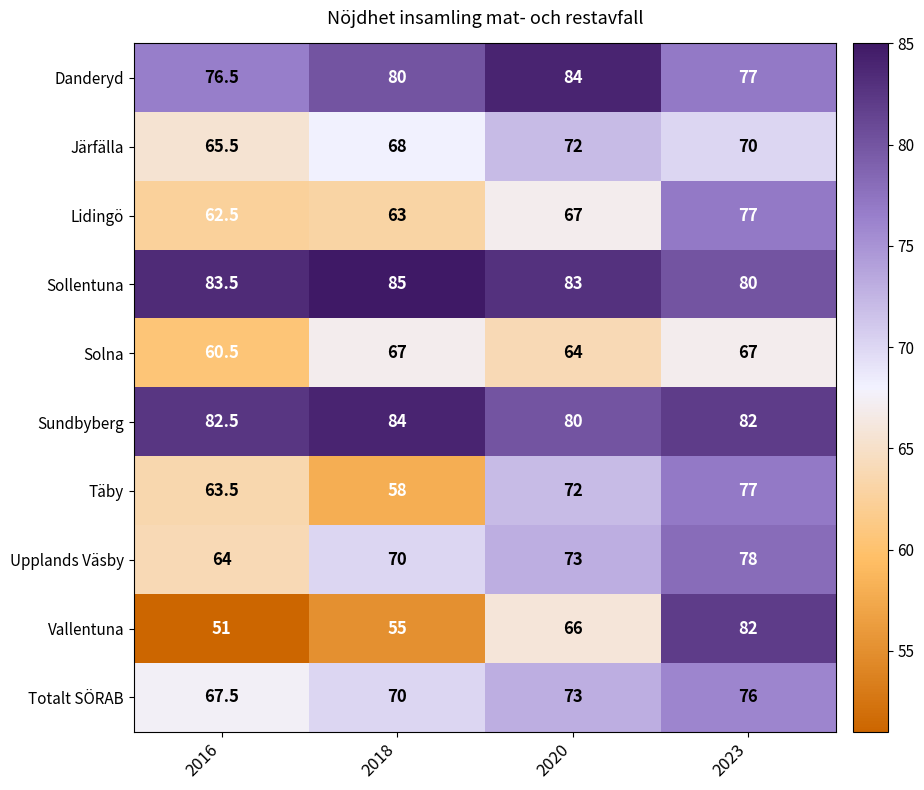

At which label does Sundbyberg first exceed 82?

2016